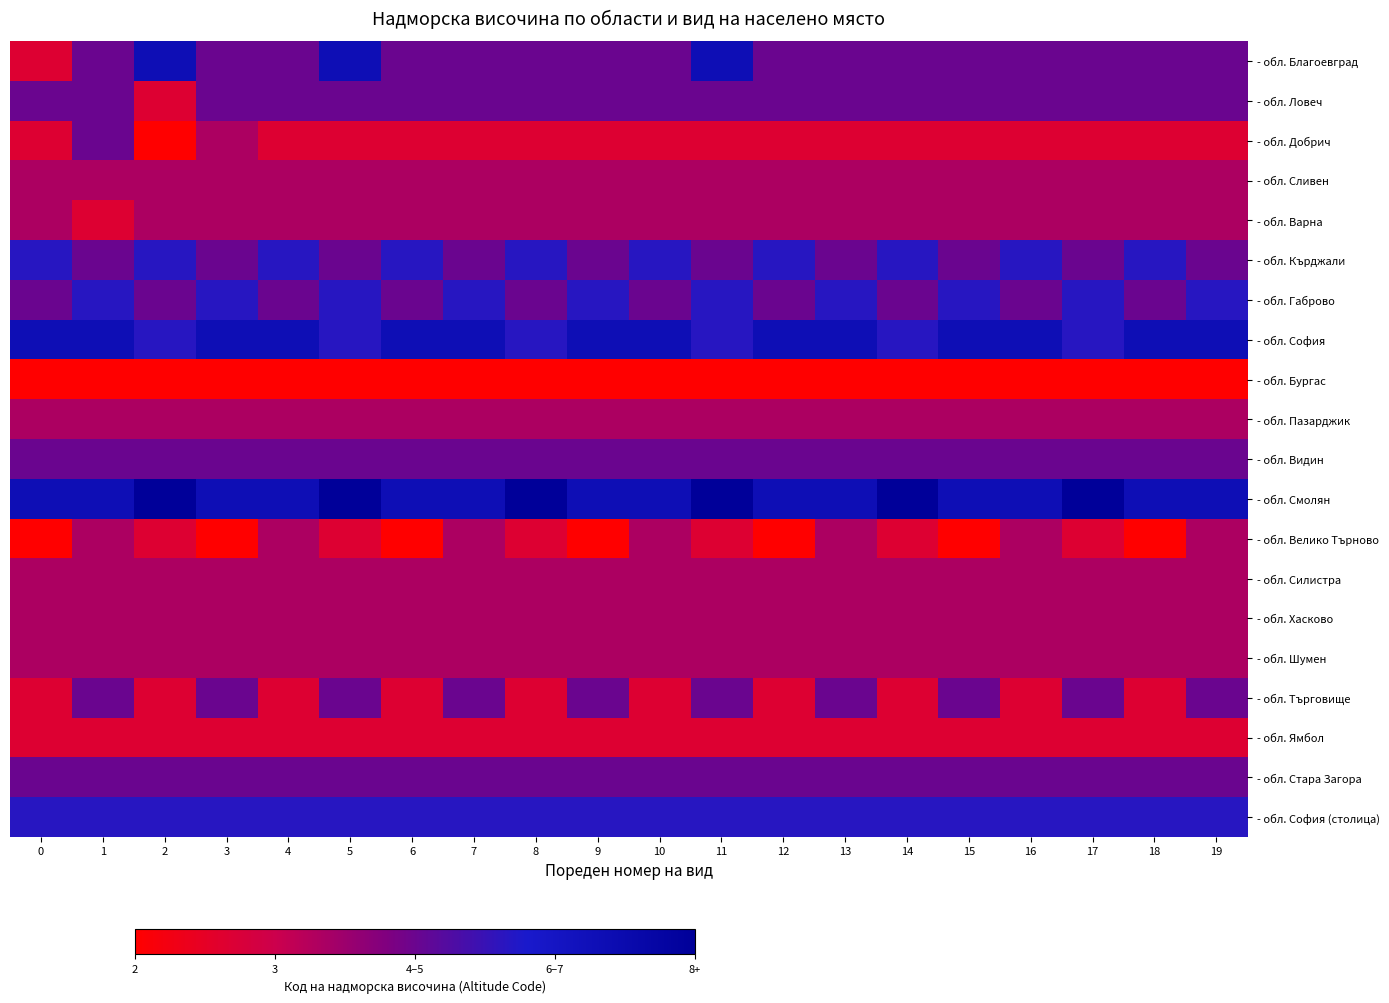

Reading left to right, transcribe all the data shown in this chart.

- обл. Благоевград: 0=16.7	1=50.0	2=83.3	3=50.0	4=50.0	5=83.3	6=50.0	7=50.0	8=50.0	9=50.0	10=50.0	11=83.3	12=50.0	13=50.0	14=50.0	15=50.0	16=50.0	17=50.0	18=50.0	19=50.0
- обл. Ловеч: 0=50.0	1=50.0	2=16.7	3=50.0	4=50.0	5=50.0	6=50.0	7=50.0	8=50.0	9=50.0	10=50.0	11=50.0	12=50.0	13=50.0	14=50.0	15=50.0	16=50.0	17=50.0	18=50.0	19=50.0
- обл. Добрич: 0=16.7	1=50.0	2=0.0	3=33.3	4=16.7	5=16.7	6=16.7	7=16.7	8=16.7	9=16.7	10=16.7	11=16.7	12=16.7	13=16.7	14=16.7	15=16.7	16=16.7	17=16.7	18=16.7	19=16.7
- обл. Сливен: 0=33.3	1=33.3	2=33.3	3=33.3	4=33.3	5=33.3	6=33.3	7=33.3	8=33.3	9=33.3	10=33.3	11=33.3	12=33.3	13=33.3	14=33.3	15=33.3	16=33.3	17=33.3	18=33.3	19=33.3
- обл. Варна: 0=33.3	1=16.7	2=33.3	3=33.3	4=33.3	5=33.3	6=33.3	7=33.3	8=33.3	9=33.3	10=33.3	11=33.3	12=33.3	13=33.3	14=33.3	15=33.3	16=33.3	17=33.3	18=33.3	19=33.3
- обл. Кърджали: 0=66.7	1=50.0	2=66.7	3=50.0	4=66.7	5=50.0	6=66.7	7=50.0	8=66.7	9=50.0	10=66.7	11=50.0	12=66.7	13=50.0	14=66.7	15=50.0	16=66.7	17=50.0	18=66.7	19=50.0
- обл. Габрово: 0=50.0	1=66.7	2=50.0	3=66.7	4=50.0	5=66.7	6=50.0	7=66.7	8=50.0	9=66.7	10=50.0	11=66.7	12=50.0	13=66.7	14=50.0	15=66.7	16=50.0	17=66.7	18=50.0	19=66.7
- обл. София: 0=83.3	1=83.3	2=66.7	3=83.3	4=83.3	5=66.7	6=83.3	7=83.3	8=66.7	9=83.3	10=83.3	11=66.7	12=83.3	13=83.3	14=66.7	15=83.3	16=83.3	17=66.7	18=83.3	19=83.3
- обл. Бургас: 0=0.0	1=0.0	2=0.0	3=0.0	4=0.0	5=0.0	6=0.0	7=0.0	8=0.0	9=0.0	10=0.0	11=0.0	12=0.0	13=0.0	14=0.0	15=0.0	16=0.0	17=0.0	18=0.0	19=0.0
- обл. Пазарджик: 0=33.3	1=33.3	2=33.3	3=33.3	4=33.3	5=33.3	6=33.3	7=33.3	8=33.3	9=33.3	10=33.3	11=33.3	12=33.3	13=33.3	14=33.3	15=33.3	16=33.3	17=33.3	18=33.3	19=33.3
- обл. Видин: 0=50.0	1=50.0	2=50.0	3=50.0	4=50.0	5=50.0	6=50.0	7=50.0	8=50.0	9=50.0	10=50.0	11=50.0	12=50.0	13=50.0	14=50.0	15=50.0	16=50.0	17=50.0	18=50.0	19=50.0
- обл. Смолян: 0=83.3	1=83.3	2=100.0	3=83.3	4=83.3	5=100.0	6=83.3	7=83.3	8=100.0	9=83.3	10=83.3	11=100.0	12=83.3	13=83.3	14=100.0	15=83.3	16=83.3	17=100.0	18=83.3	19=83.3
- обл. Велико Търново: 0=0.0	1=33.3	2=16.7	3=0.0	4=33.3	5=16.7	6=0.0	7=33.3	8=16.7	9=0.0	10=33.3	11=16.7	12=0.0	13=33.3	14=16.7	15=0.0	16=33.3	17=16.7	18=0.0	19=33.3
- обл. Силистра: 0=33.3	1=33.3	2=33.3	3=33.3	4=33.3	5=33.3	6=33.3	7=33.3	8=33.3	9=33.3	10=33.3	11=33.3	12=33.3	13=33.3	14=33.3	15=33.3	16=33.3	17=33.3	18=33.3	19=33.3
- обл. Хасково: 0=33.3	1=33.3	2=33.3	3=33.3	4=33.3	5=33.3	6=33.3	7=33.3	8=33.3	9=33.3	10=33.3	11=33.3	12=33.3	13=33.3	14=33.3	15=33.3	16=33.3	17=33.3	18=33.3	19=33.3
- обл. Шумен: 0=33.3	1=33.3	2=33.3	3=33.3	4=33.3	5=33.3	6=33.3	7=33.3	8=33.3	9=33.3	10=33.3	11=33.3	12=33.3	13=33.3	14=33.3	15=33.3	16=33.3	17=33.3	18=33.3	19=33.3
- обл. Търговище: 0=16.7	1=50.0	2=16.7	3=50.0	4=16.7	5=50.0	6=16.7	7=50.0	8=16.7	9=50.0	10=16.7	11=50.0	12=16.7	13=50.0	14=16.7	15=50.0	16=16.7	17=50.0	18=16.7	19=50.0
- обл. Ямбол: 0=16.7	1=16.7	2=16.7	3=16.7	4=16.7	5=16.7	6=16.7	7=16.7	8=16.7	9=16.7	10=16.7	11=16.7	12=16.7	13=16.7	14=16.7	15=16.7	16=16.7	17=16.7	18=16.7	19=16.7
- обл. Стара Загора: 0=50.0	1=50.0	2=50.0	3=50.0	4=50.0	5=50.0	6=50.0	7=50.0	8=50.0	9=50.0	10=50.0	11=50.0	12=50.0	13=50.0	14=50.0	15=50.0	16=50.0	17=50.0	18=50.0	19=50.0
- обл. София (столица): 0=66.7	1=66.7	2=66.7	3=66.7	4=66.7	5=66.7	6=66.7	7=66.7	8=66.7	9=66.7	10=66.7	11=66.7	12=66.7	13=66.7	14=66.7	15=66.7	16=66.7	17=66.7	18=66.7	19=66.7